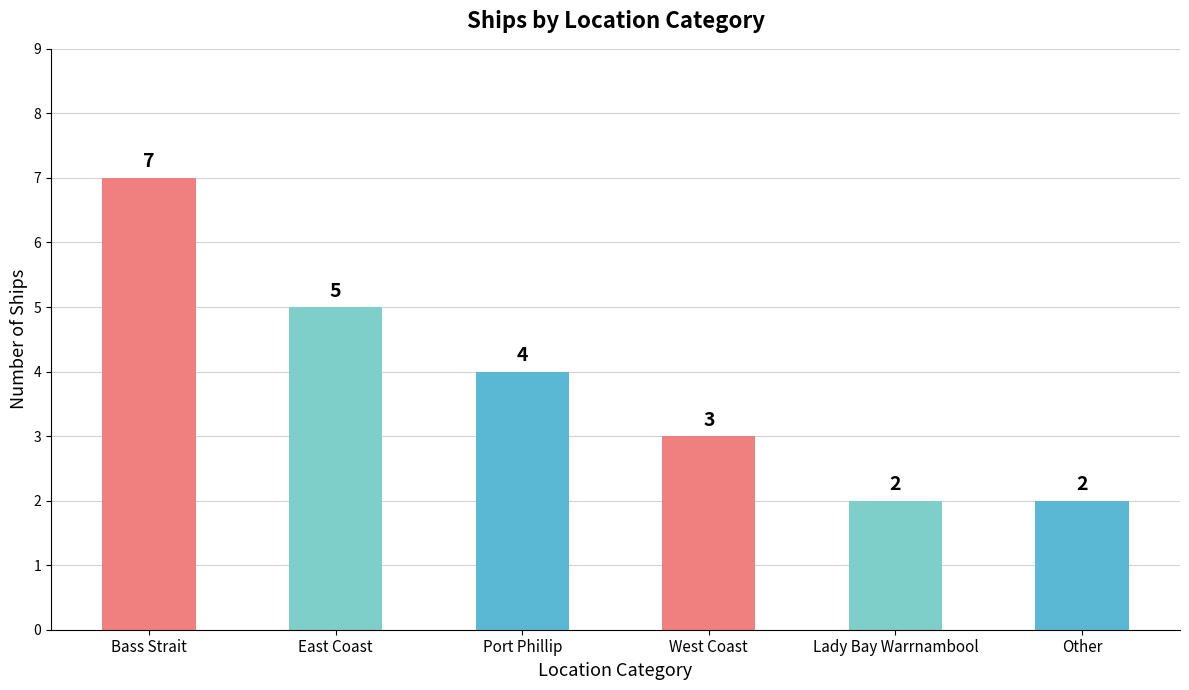

What is the value of the 3rd bar from the left?

4